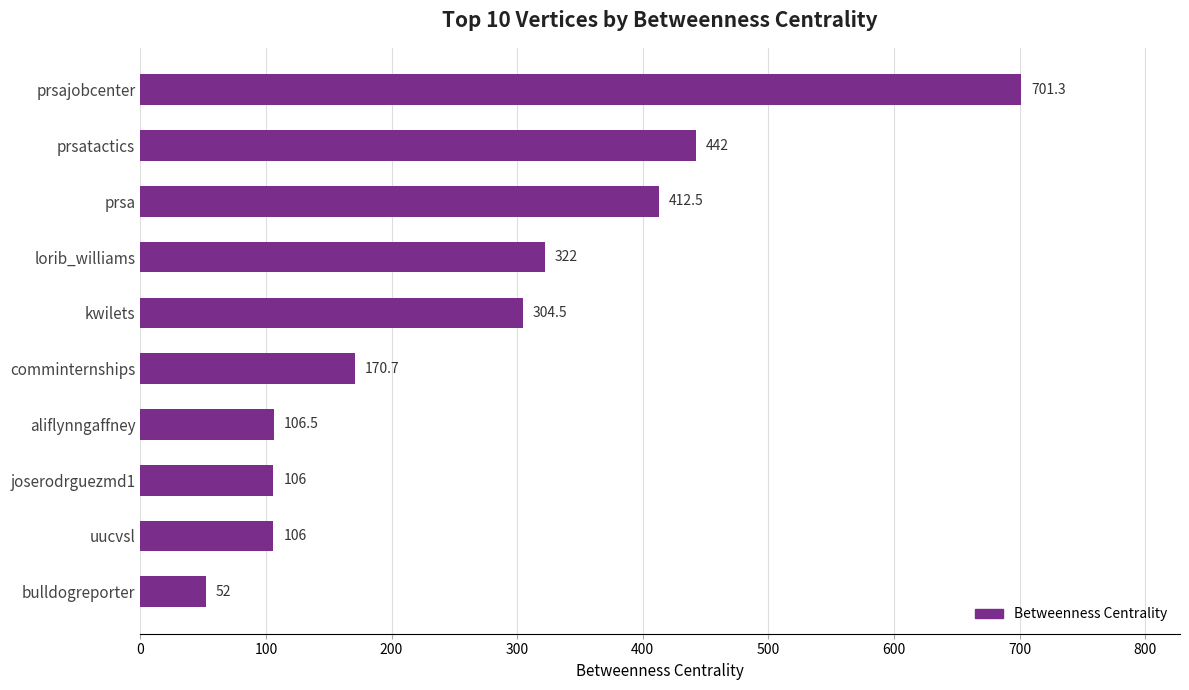

What is the sum of all values?

2723.5